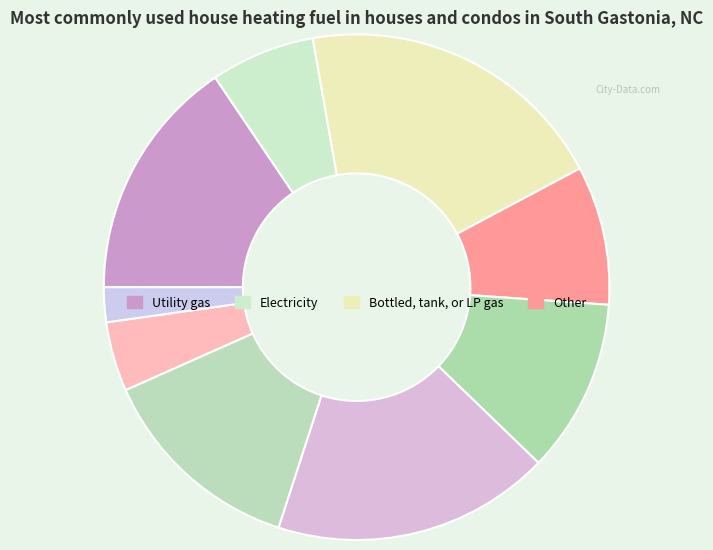

To the nearest percent, what is the average slice percentage?

11%